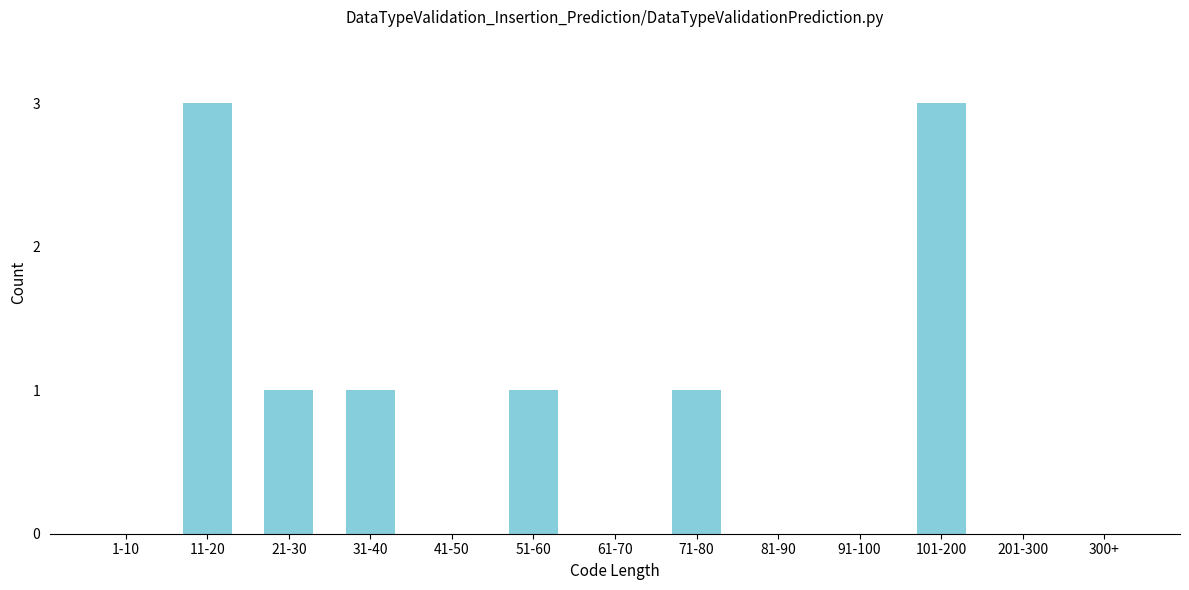

Reading left to right, transcribe all the data shown in this chart.

1-10=0	11-20=3	21-30=1	31-40=1	41-50=0	51-60=1	61-70=0	71-80=1	81-90=0	91-100=0	101-200=3	201-300=0	300+=0